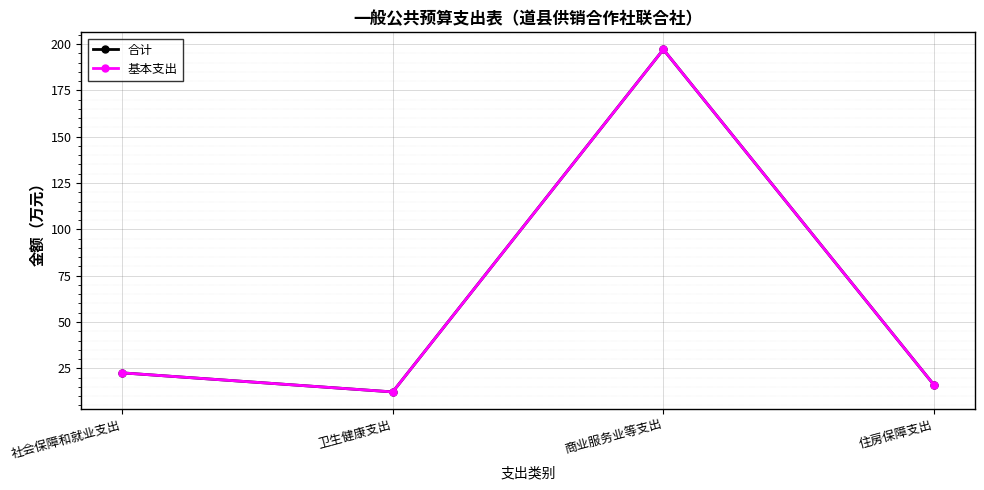

The value of 基本支出 at 住房保障支出 is 28.3. True or false?

False